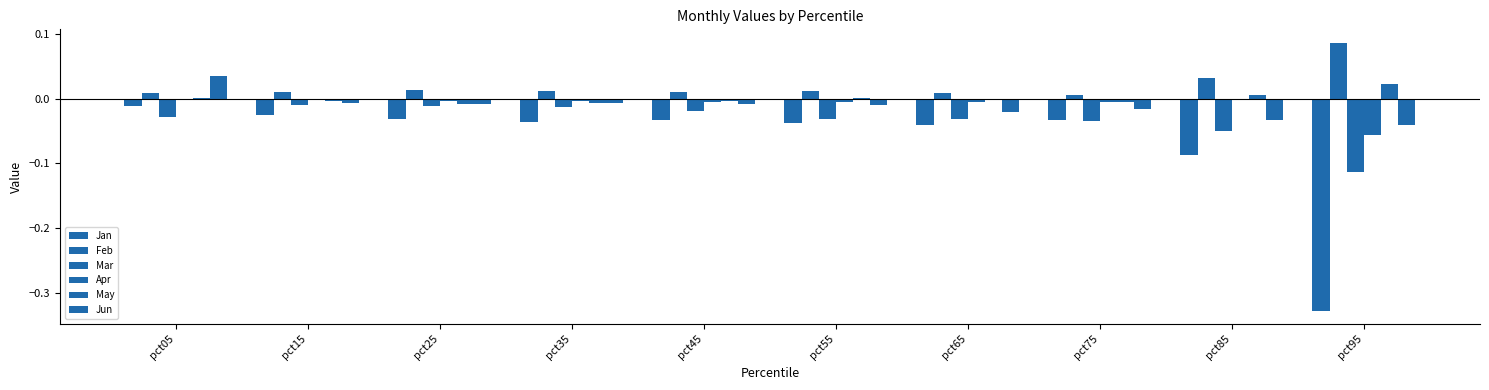

The Feb series shows 0.0 at pct65. True or false?

True